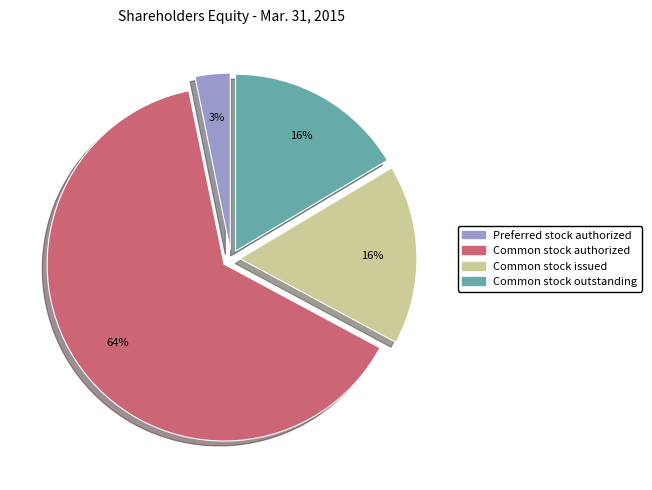

Is there a majority slice in this chart?

Yes